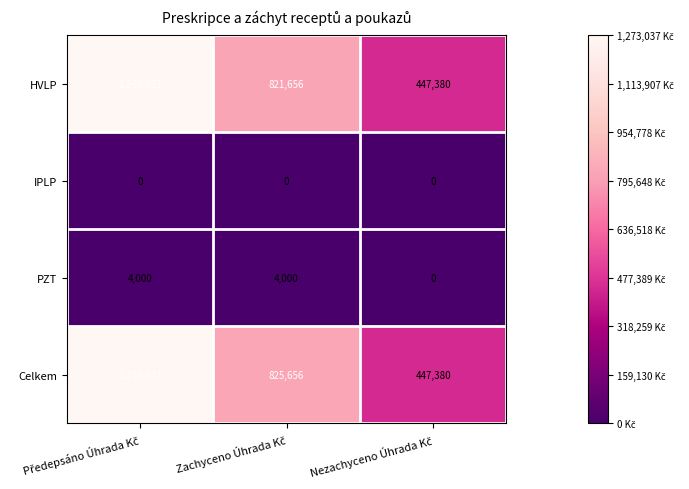

What is the average value of the HVLP series?

846024